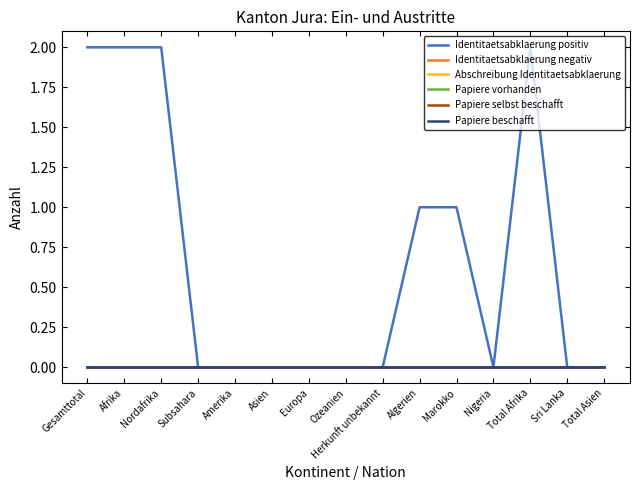

True or false: Identitaetsabklaerung positiv has a value of 3 at Nordafrika.

False